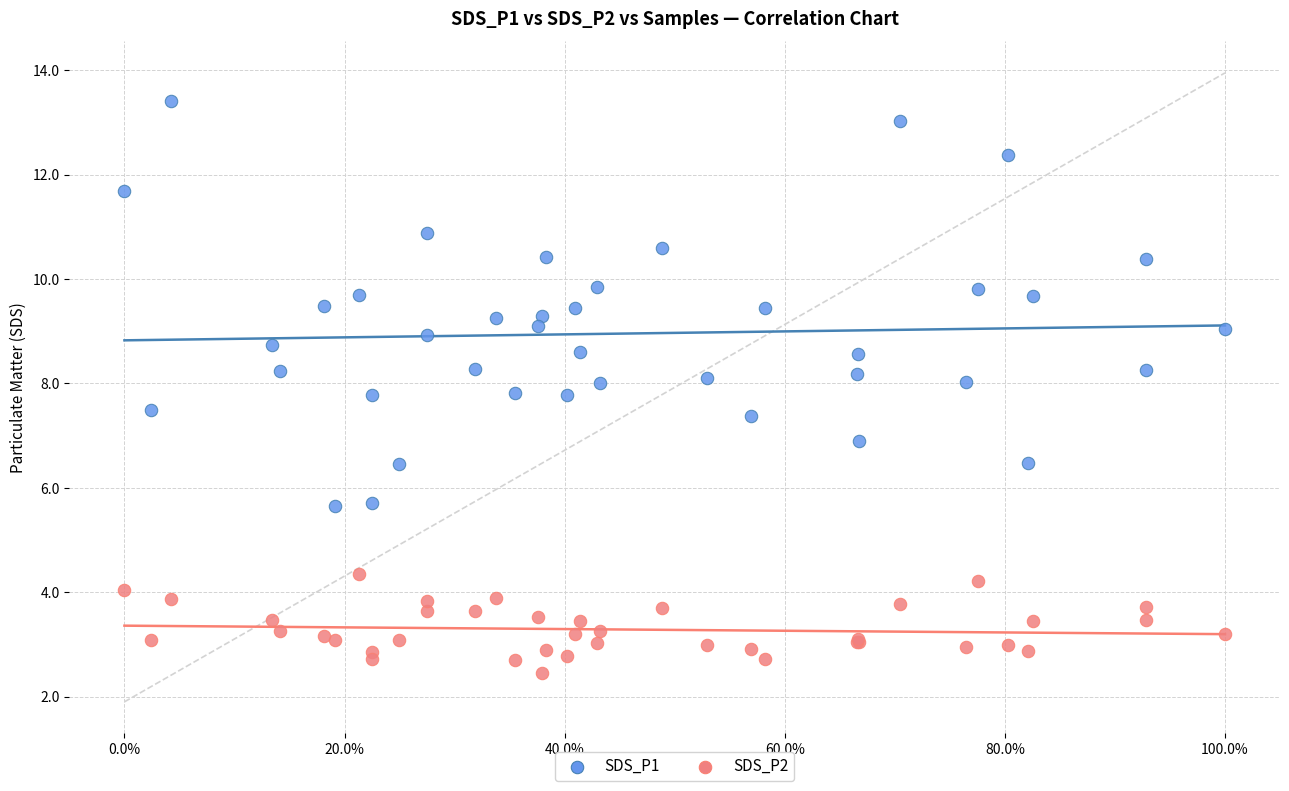

Which series has the largest Y range (max minus min)?

SDS_P1